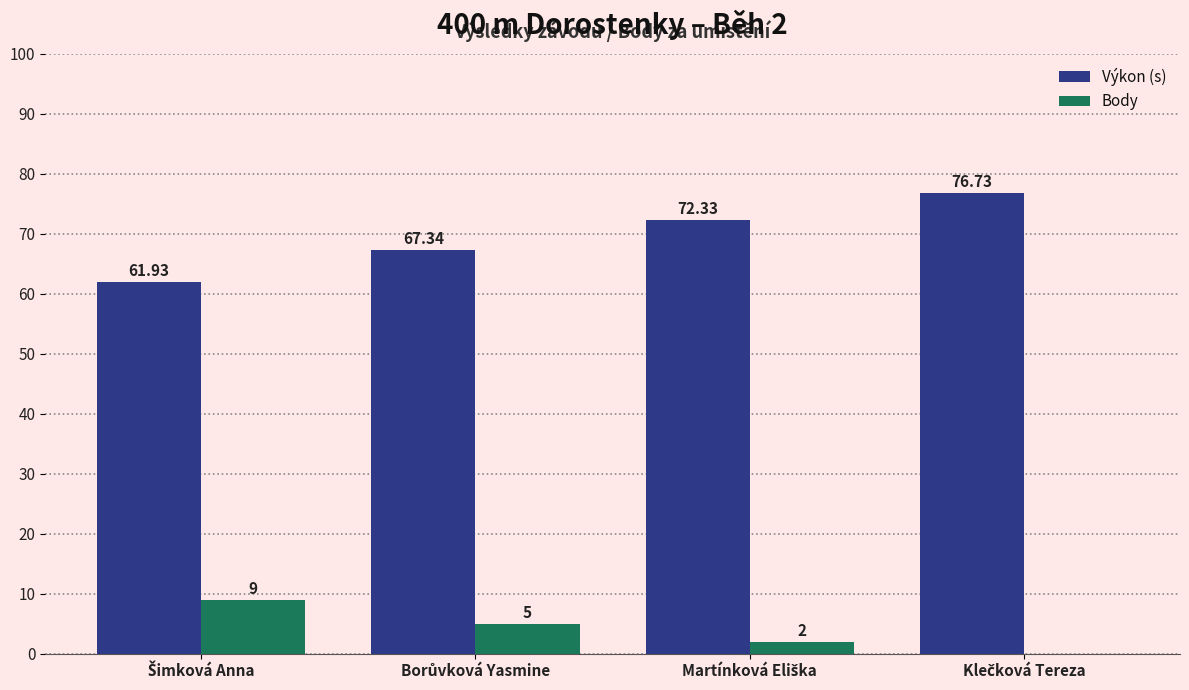

Which series has the largest total across all categories?

Výkon (s)